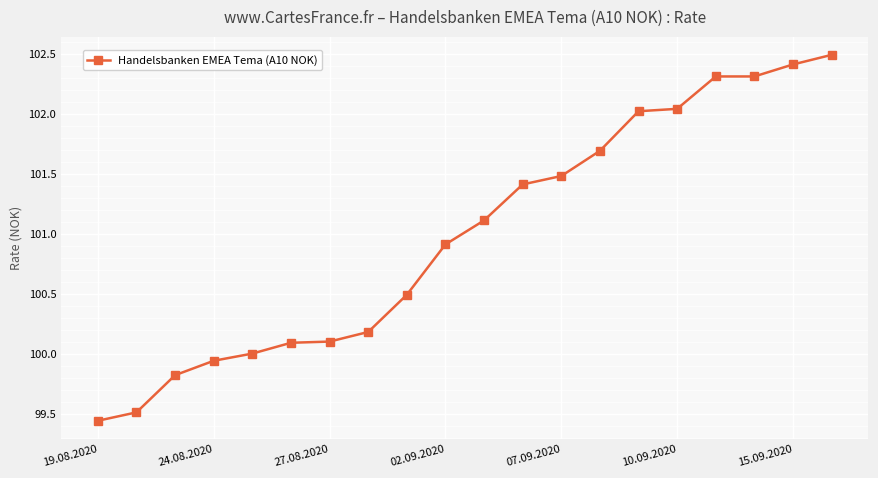

What is the average value?

101.0